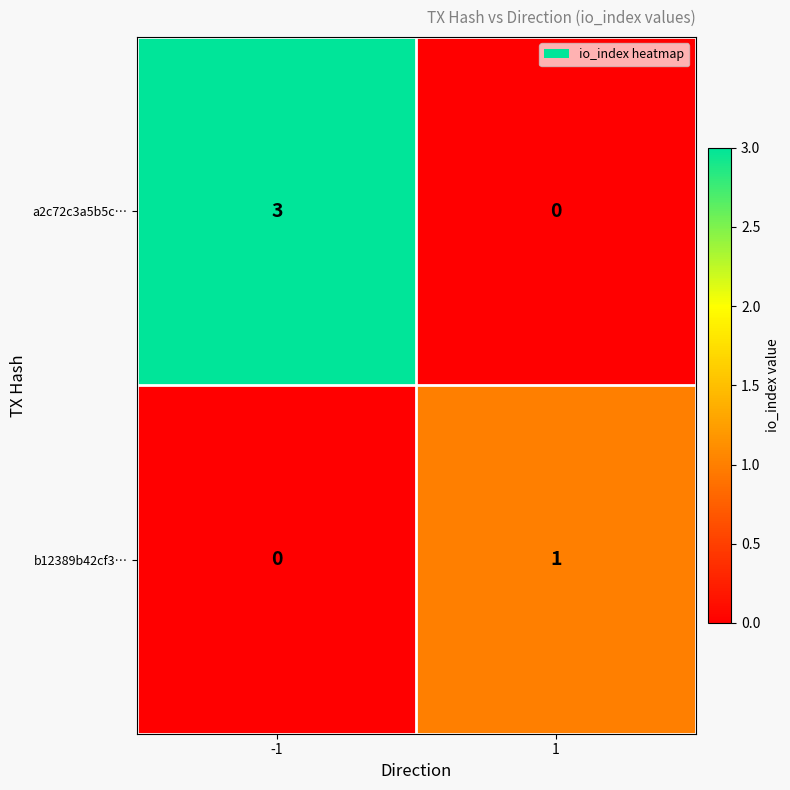

At which category does the chart reach its peak across all series?

-1